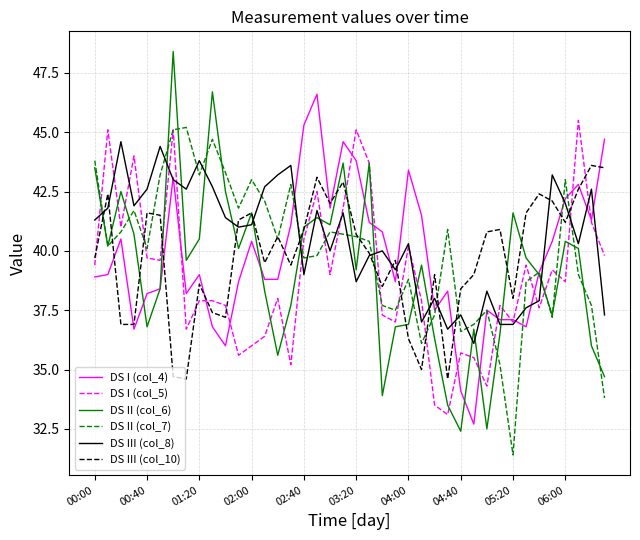

True or false: DS I (col_5) and DS III (col_10) cross at least once.

True